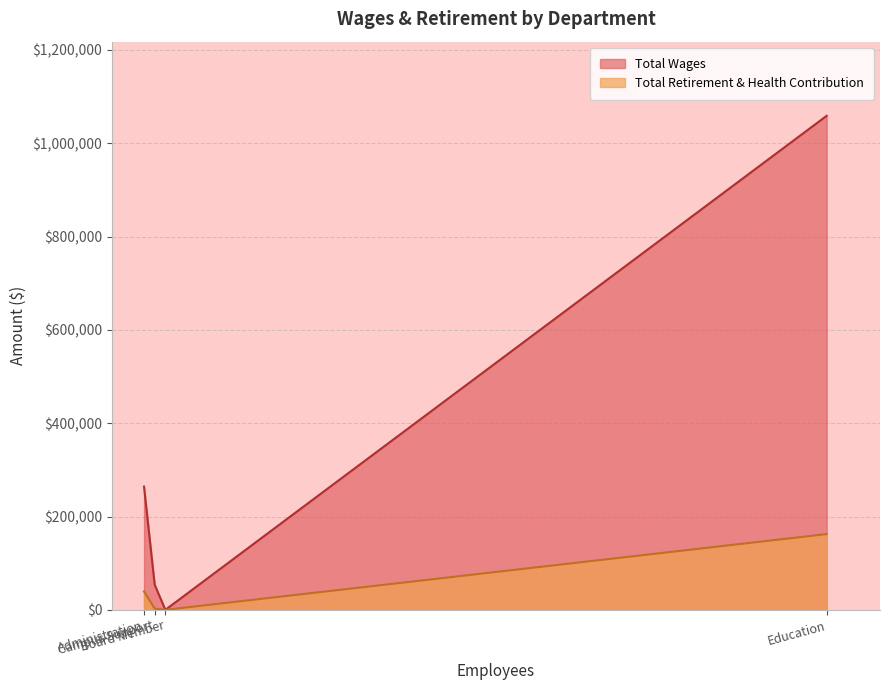

Rank the series by their average value, from highest to lowest.

Total Wages, Total Retirement & Health Contribution